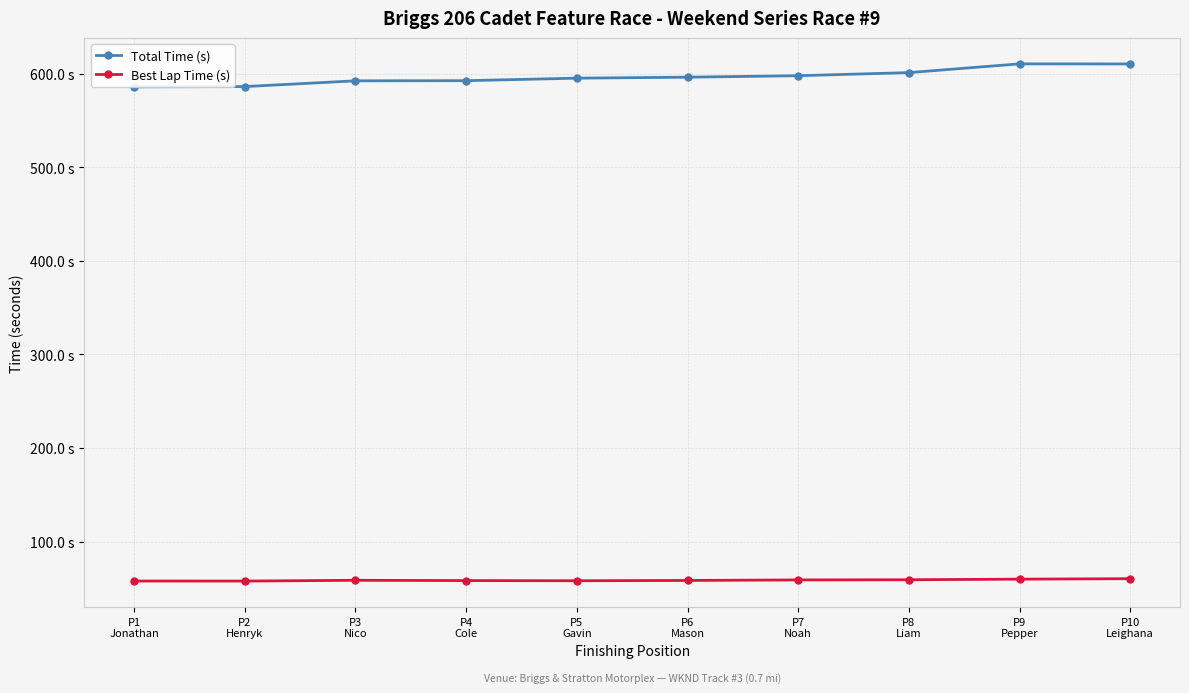

True or false: Total Time (s) and Best Lap Time (s) intersect in this chart.

False